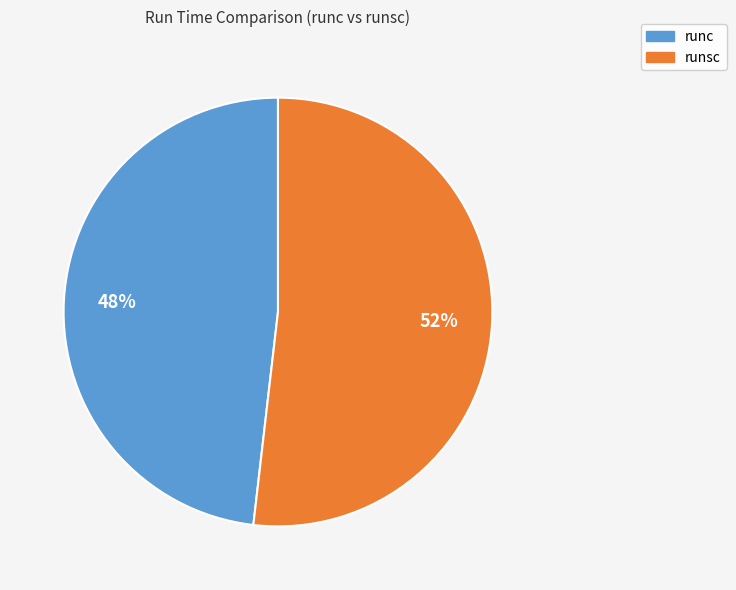

What percentage is the runc slice, to the nearest percent?

48%